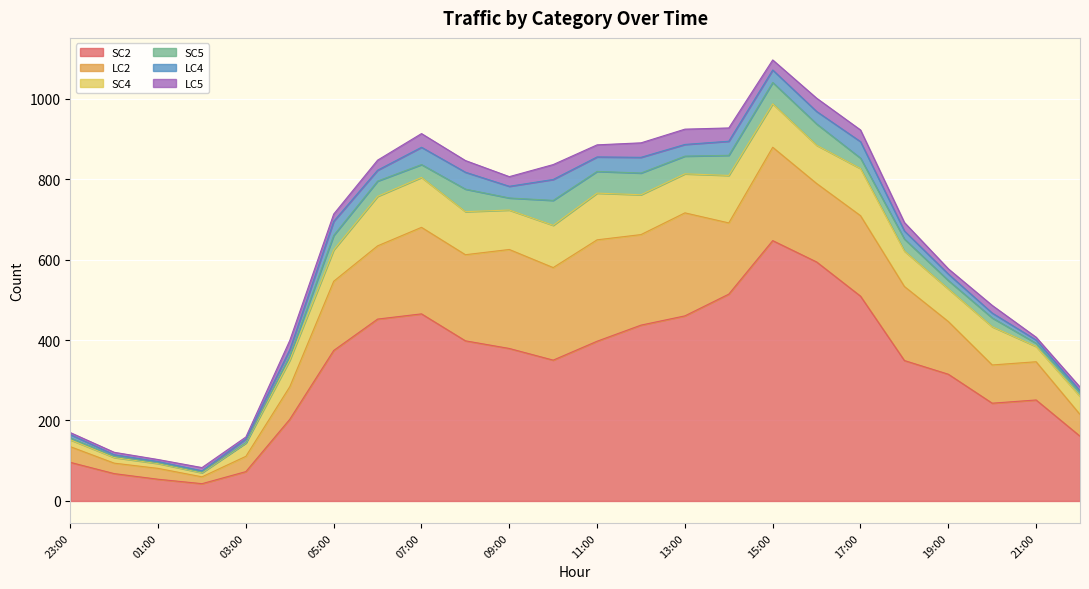

What is the total value across all series at 2024-01-03T09:00:00Z?

806